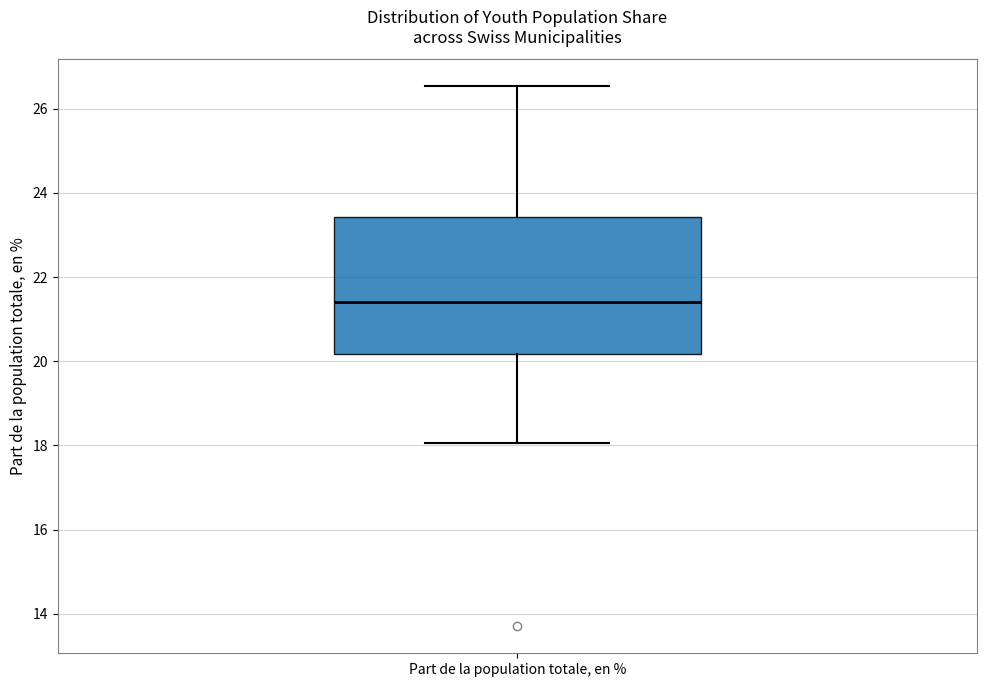

Transcribe this box plot: give where the median line is, the range the box spans, and where the two whiskers end, as read against the y-axis. The values are not printed on the chart, so give them approximately, as read against the axis.

median 21.4, box 20.2 to 23.4, whiskers 18.0 to 26.6